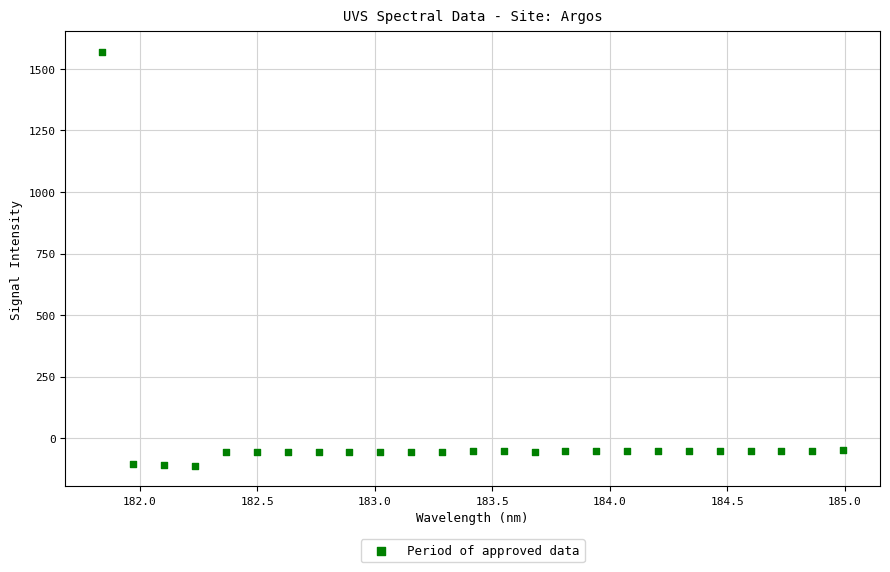

What is the range of X values (max minus min)?

3.1